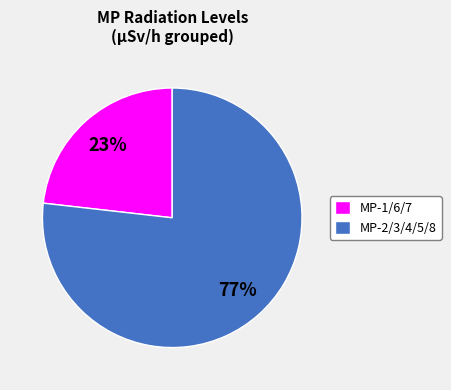

Count the number of slices in the pie.

2